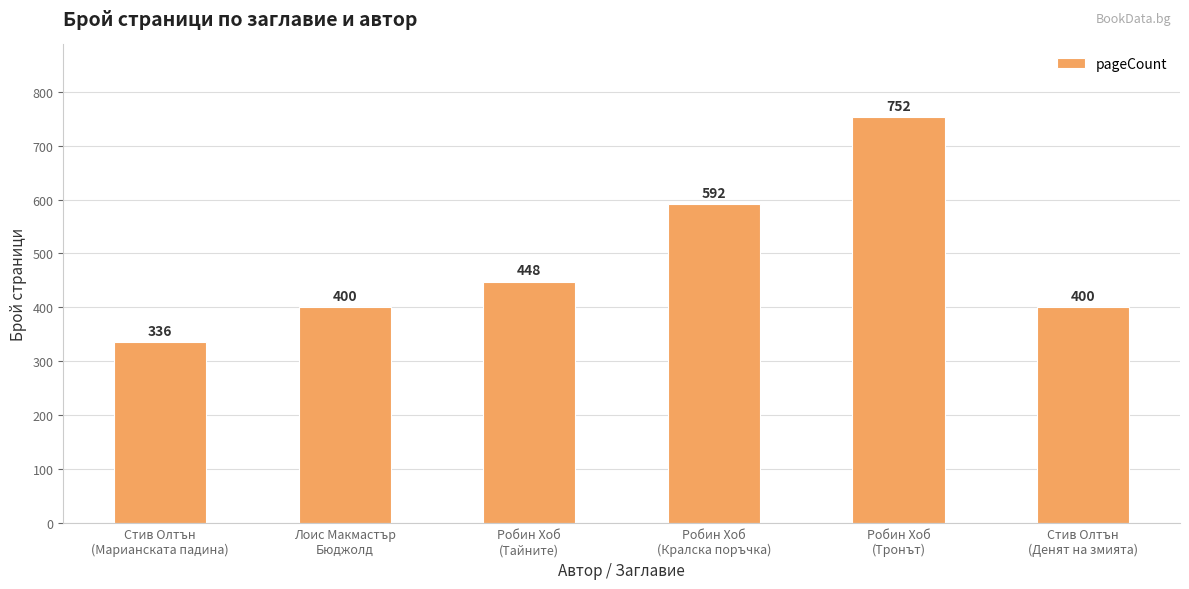

What is the difference between the values at Лоис Макмастър
Бюджолд and Стив Олтън
(Марианската падина)?

64